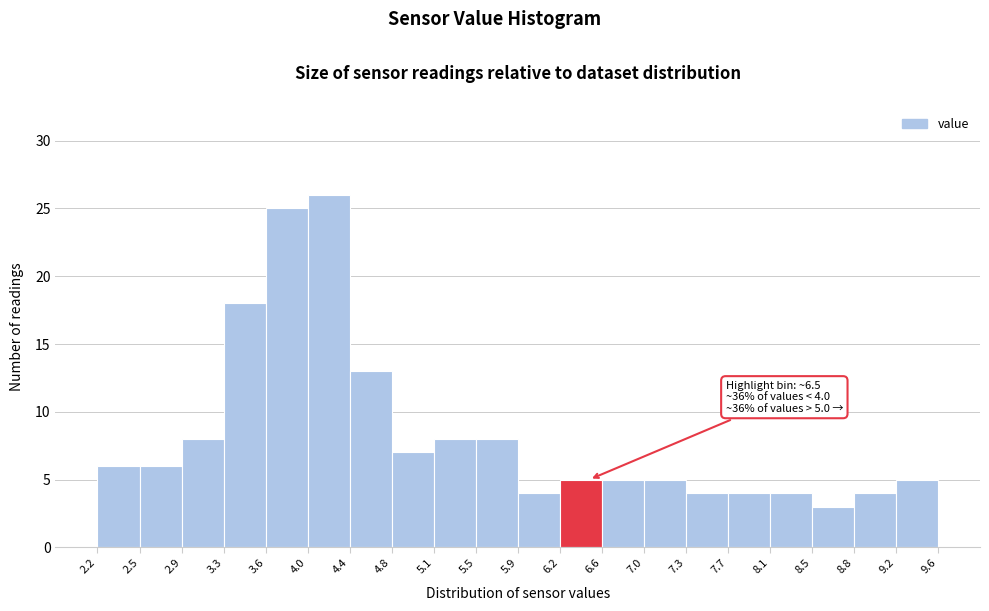

Over which range of the x-axis is the bar tallest?

4.0 to 4.4